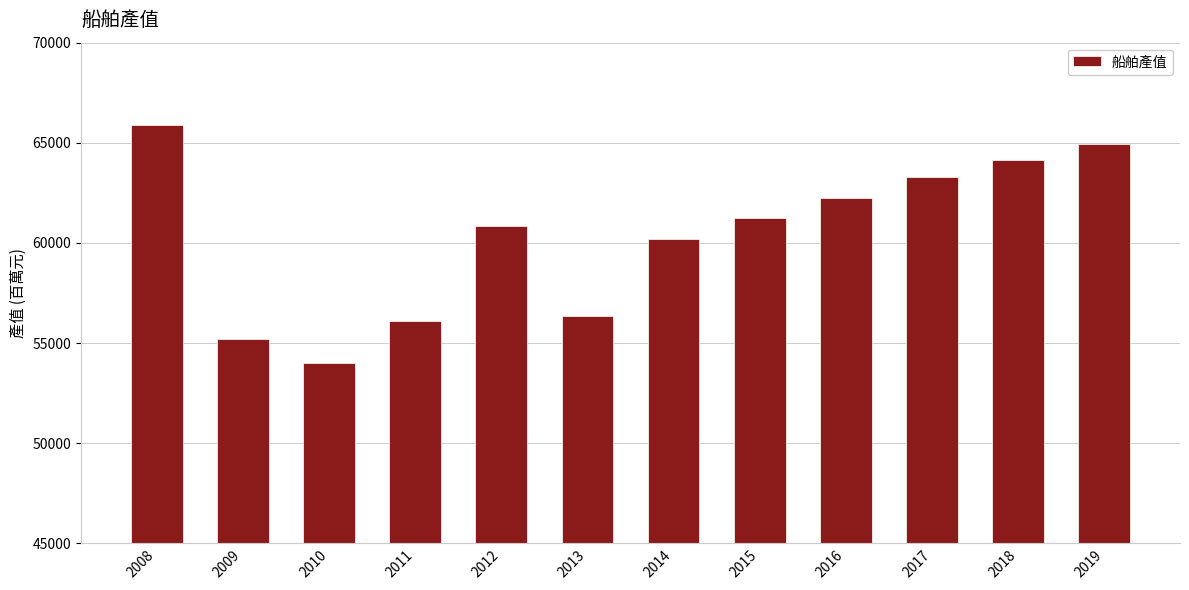

How many data points are less than 61257?

6